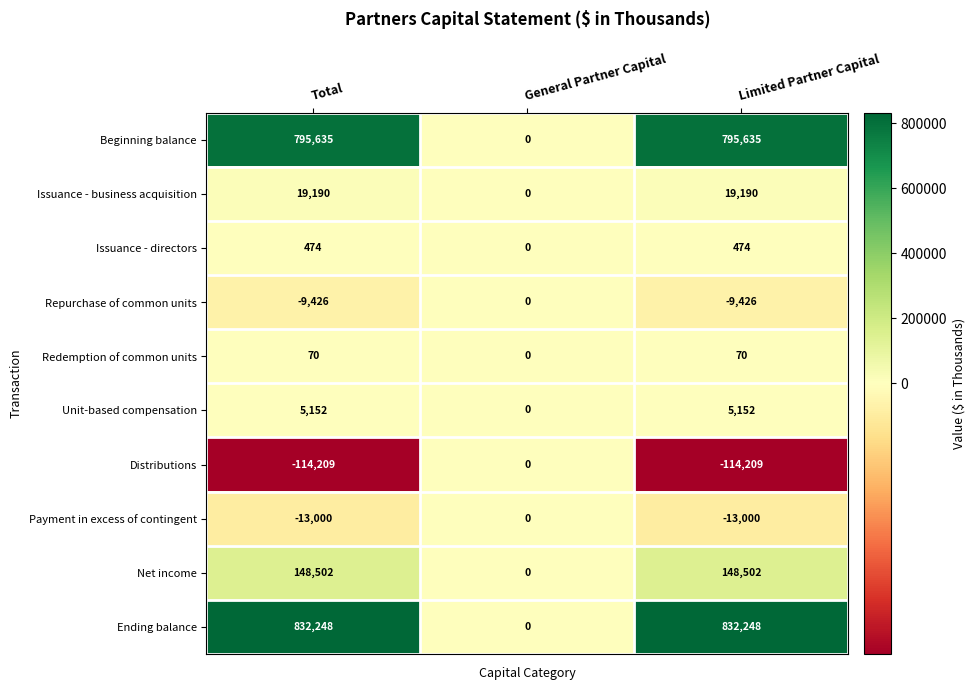

Which series has the largest total across all categories?

Ending balance